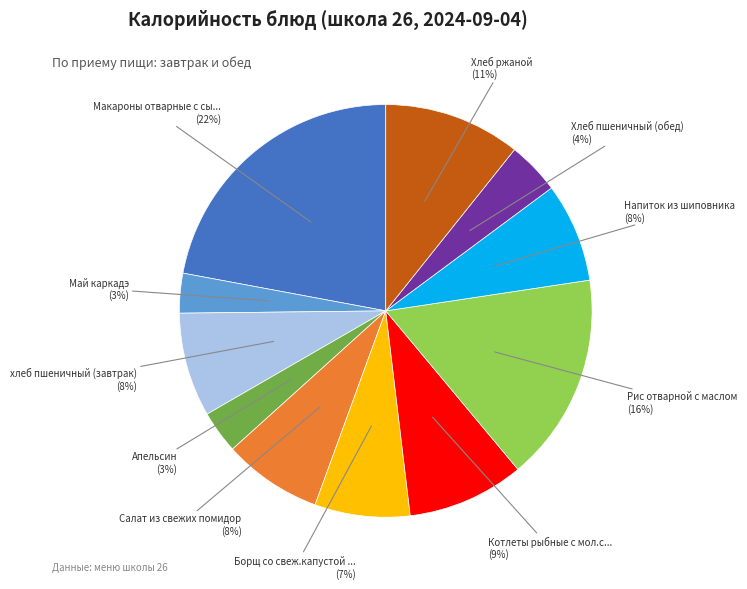

Is there a majority slice in this chart?

No